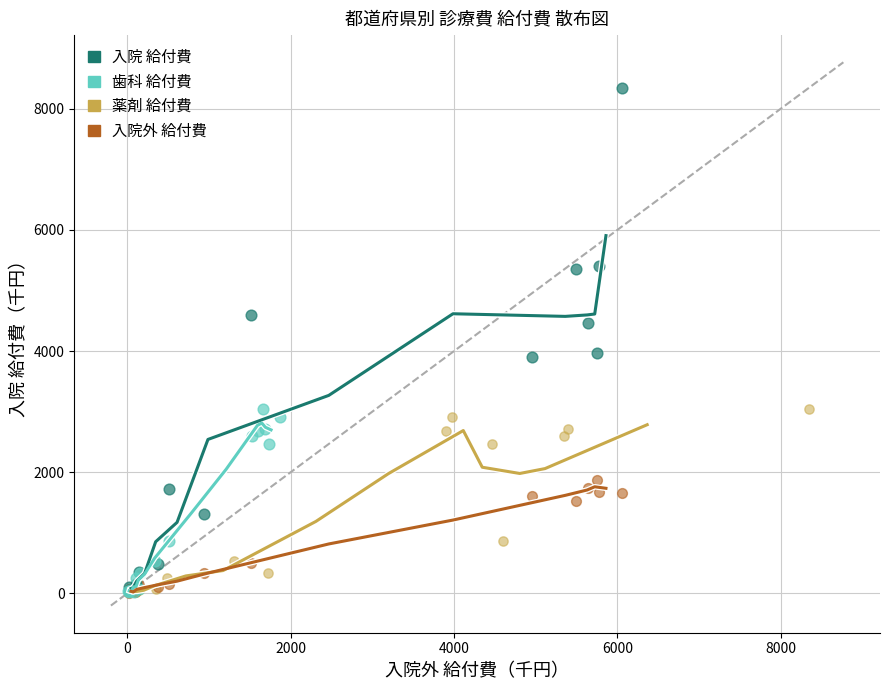

Which series contains the highest Y value?

入院 給付費